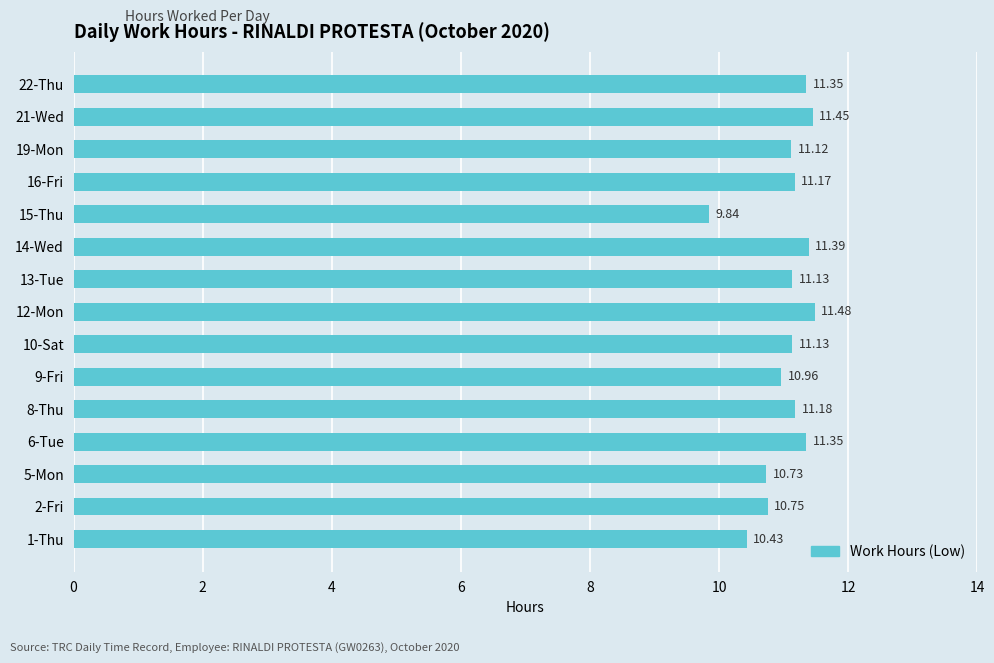

What is the maximum value shown in the chart?

11.5